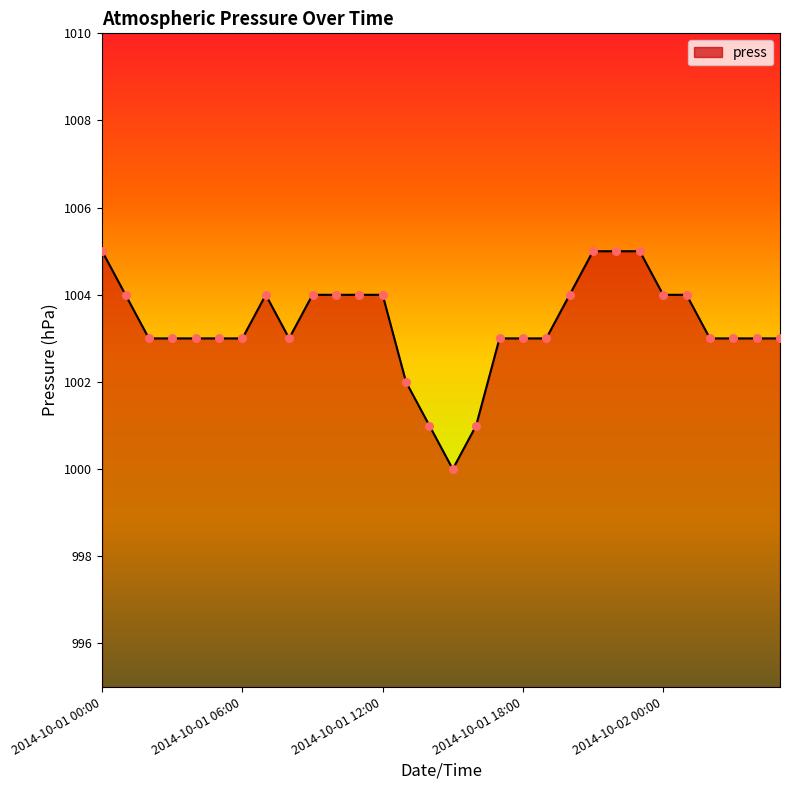

What is the greatest value displayed?

1005